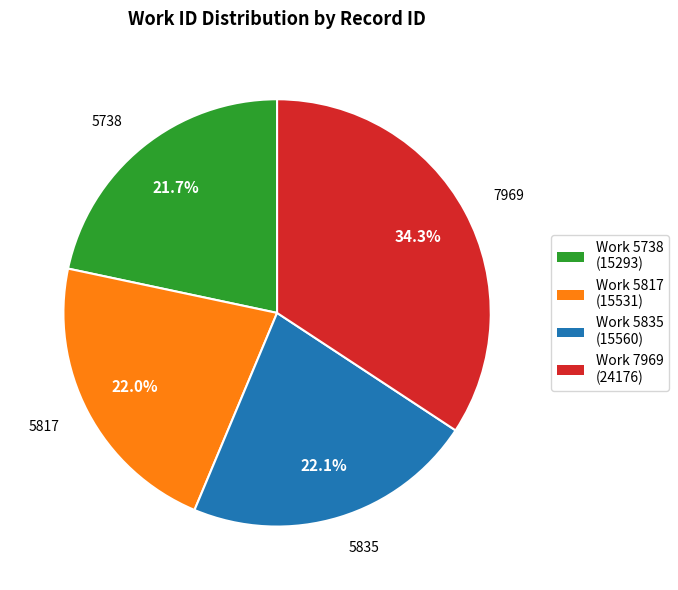

Does any single category account for the majority?

No